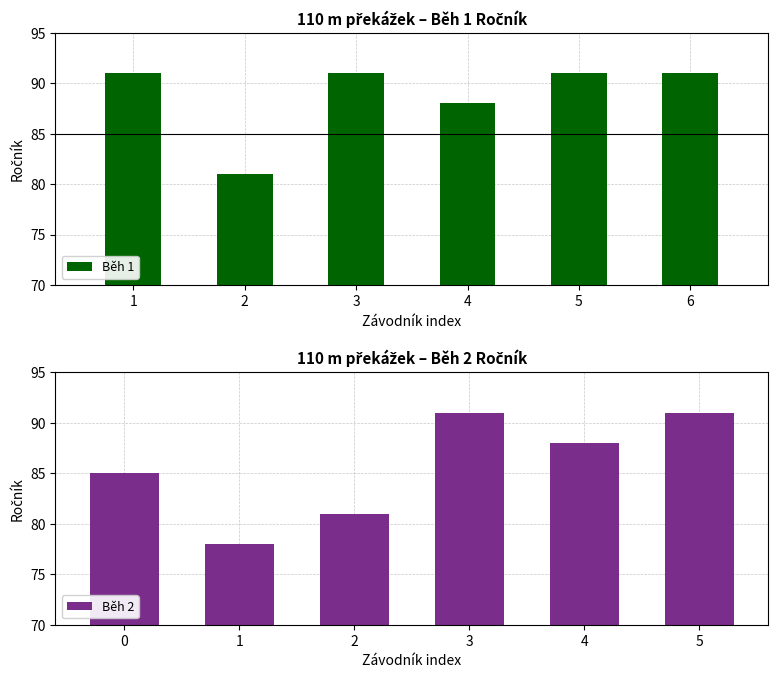

What is the difference between the maximum and minimum values in the Běh 2 series?

13